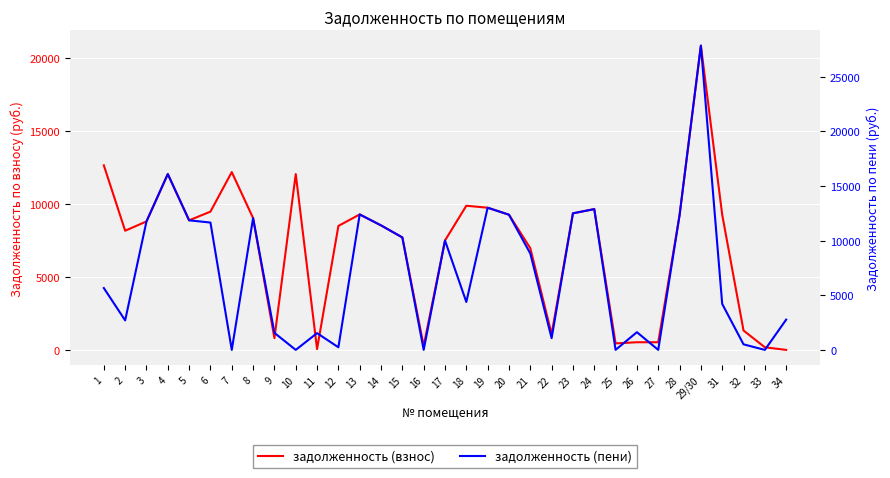

What is the difference between the задолженность (пени) values at 24 and 12?

12652.7